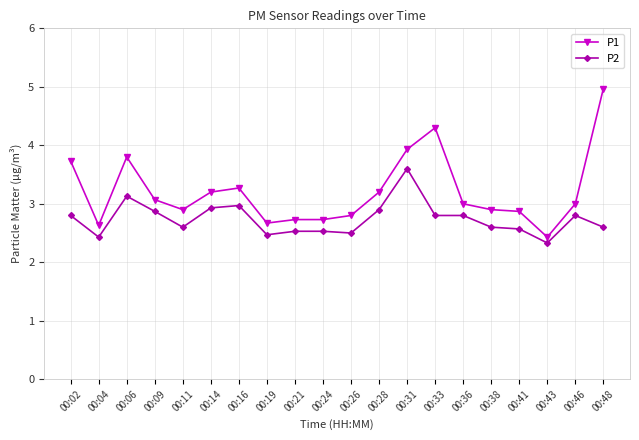

Which series has the widest spread of values?

P1